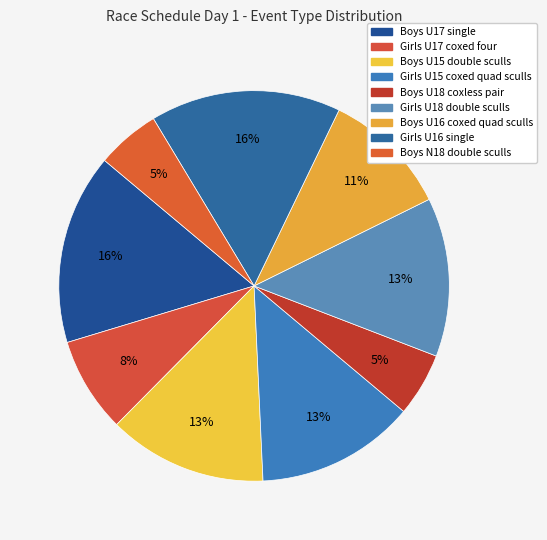

Does any single category account for the majority?

No